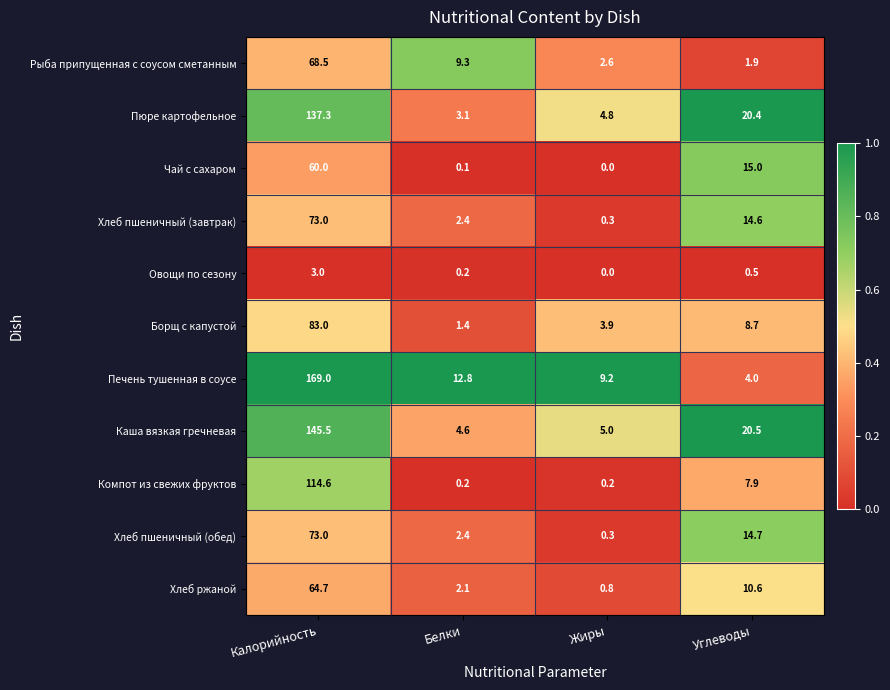

What is the difference between the Компот из свежих фруктов values at Жиры and Калорийность?

114.4